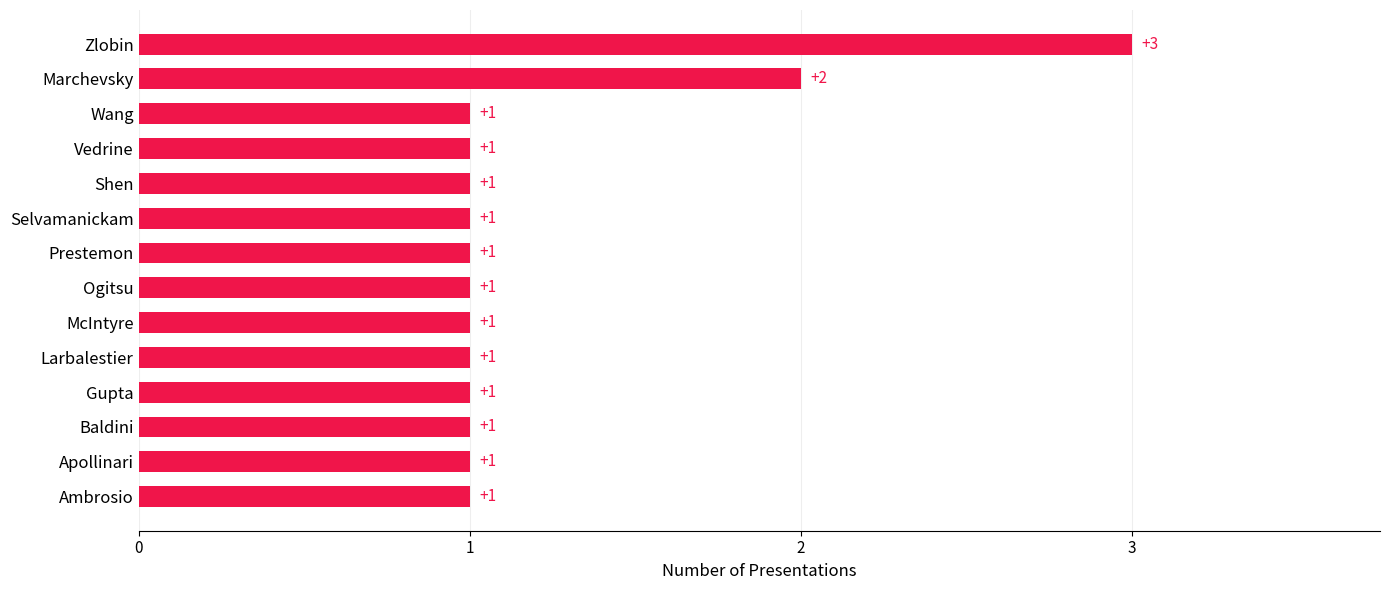

At which label is the value closest to 2?

Marchevsky